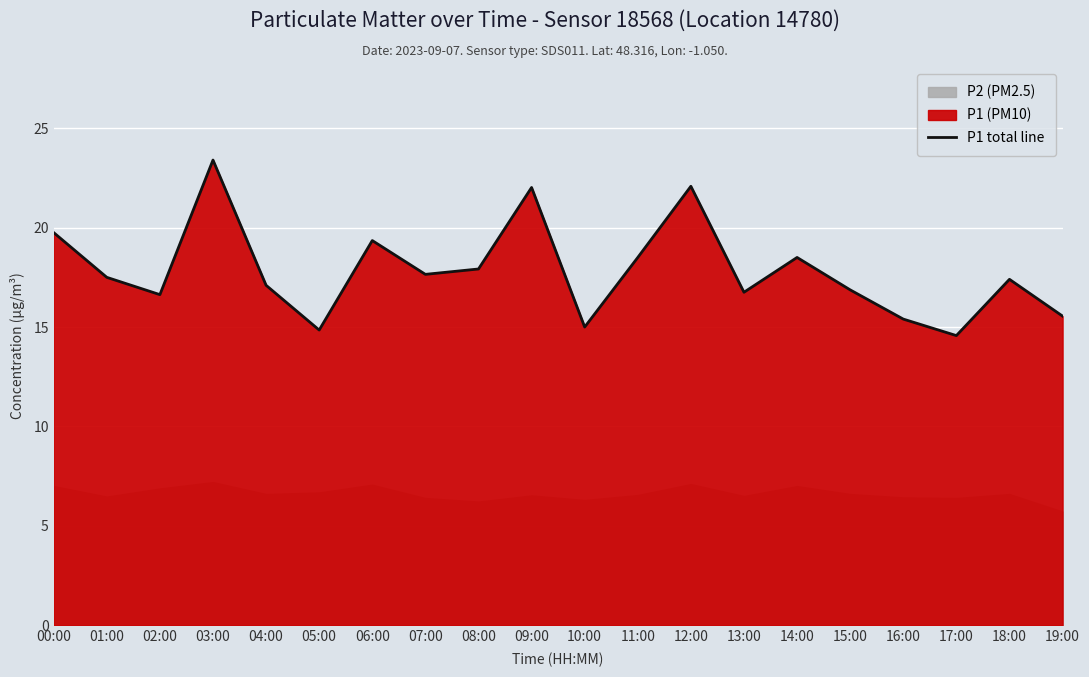

How many points are higher than both their immediate neighbors (excluding endpoints)?

6